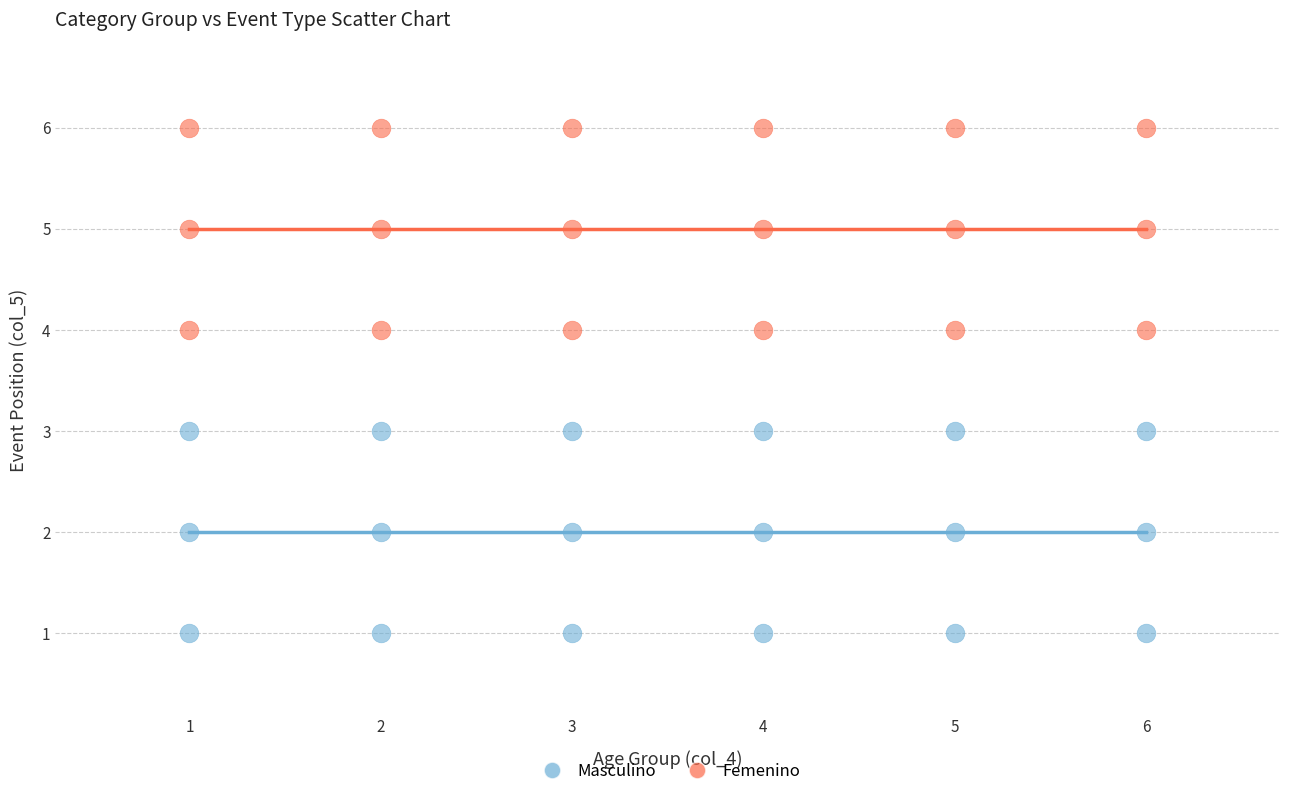

Which series contains the highest Y value?

Femenino